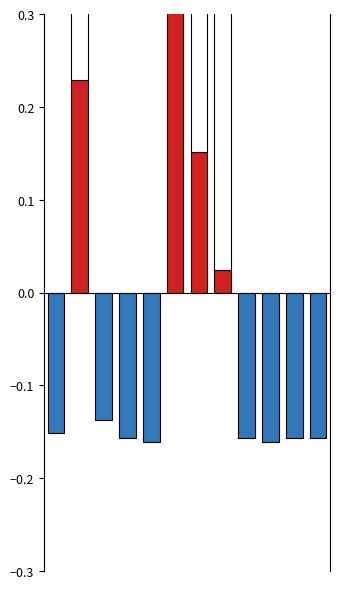

What is the difference between the maximum and minimum values?

1.0